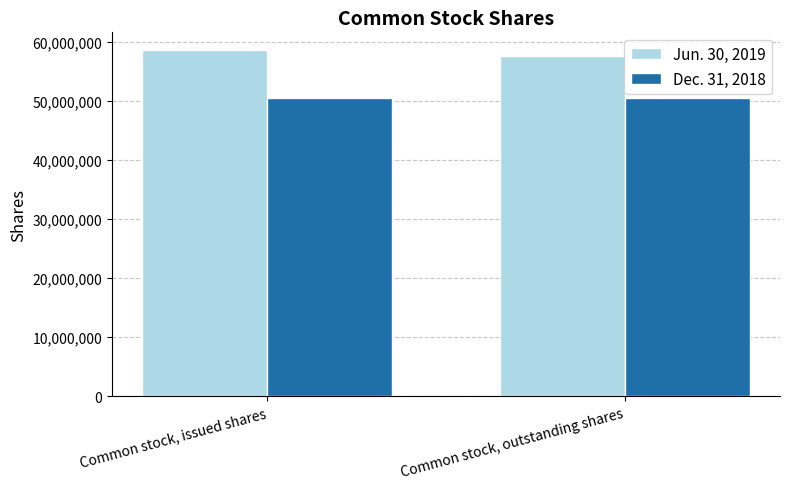

What is the difference between the highest and lowest values at Common stock, outstanding shares?

7101038